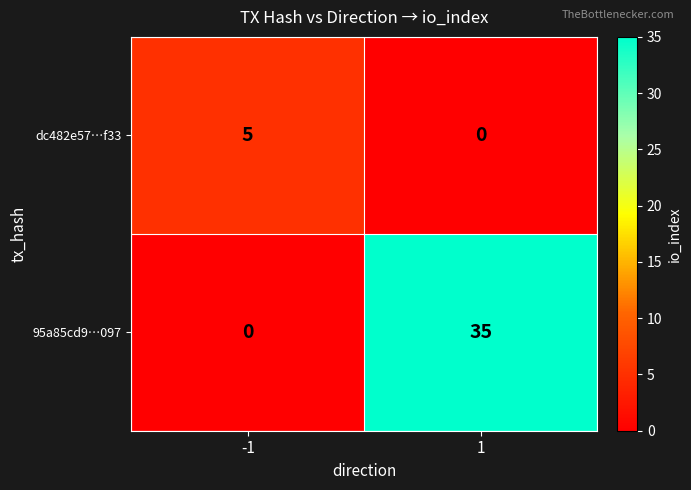

What is the difference between the dc482e57…f33 values at 1 and -1?

5